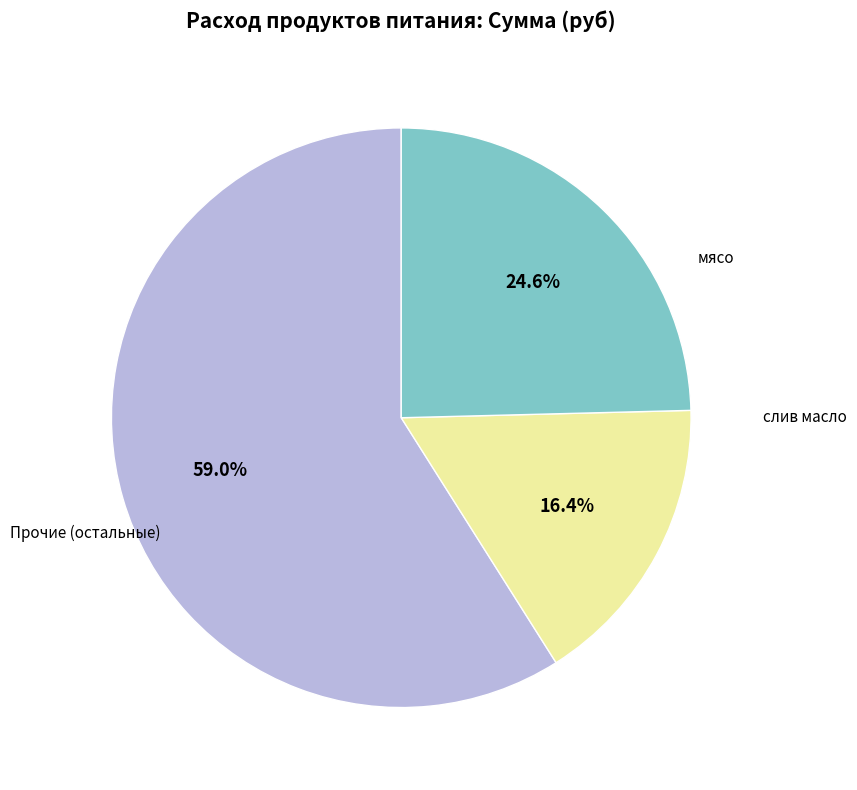

Is there any slice that represents more than half of the pie?

Yes